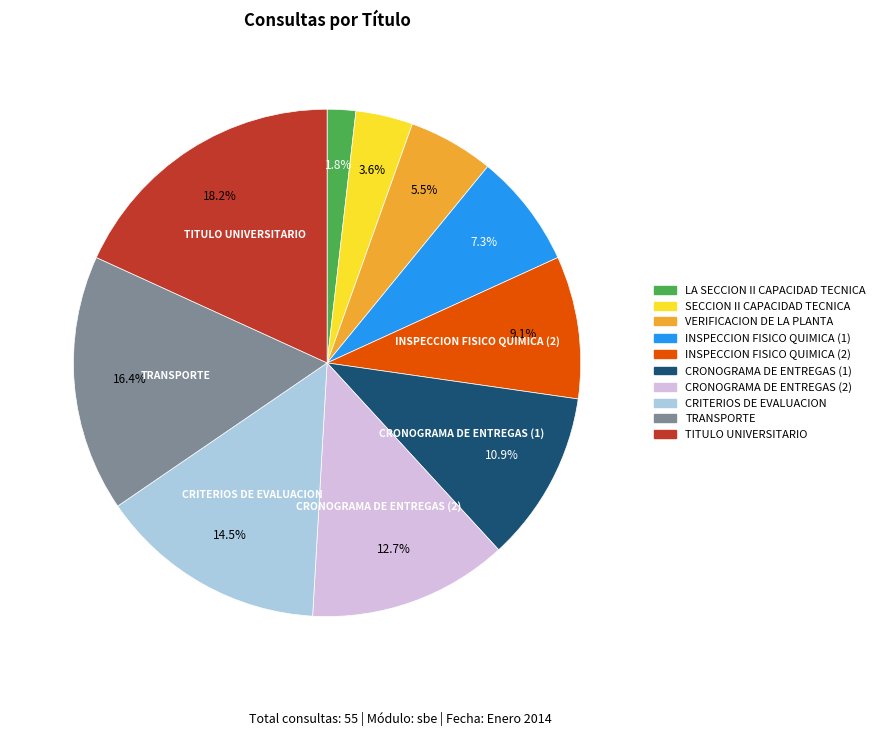

Combined, what portion of the pie is TITULO UNIVERSITARIO and LA SECCION II CAPACIDAD TECNICA?

20.0%